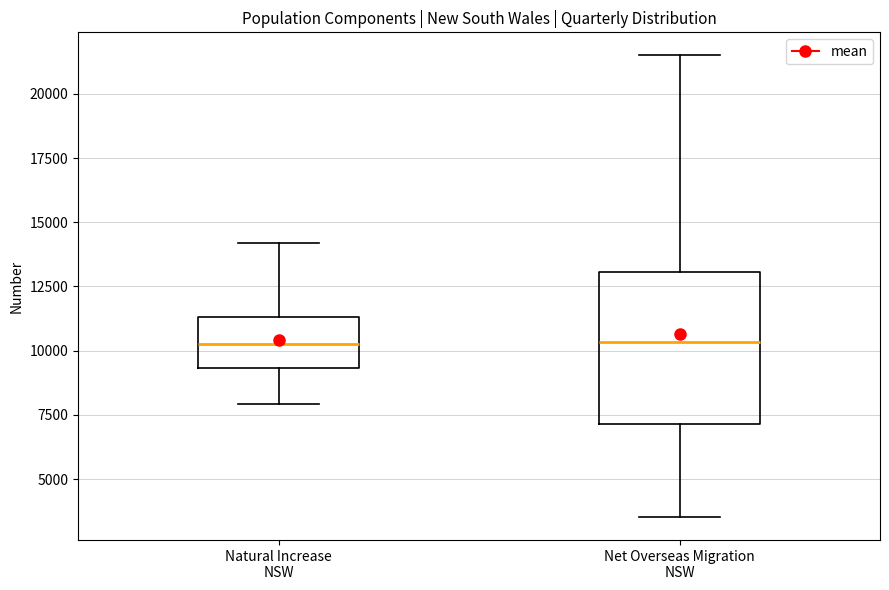

Reading left to right, read every box against the y-axis: the position of its median line, the range the box covers, and the ends of its whiskers. The values are not printed on the chart, so give them approximately, as read against the axis.

Natural Increase NSW: median 10000, box 9500 to 11500, whiskers 8000 to 14000
Net Overseas Migration NSW: median 10500, box 7000 to 13000, whiskers 3500 to 21500